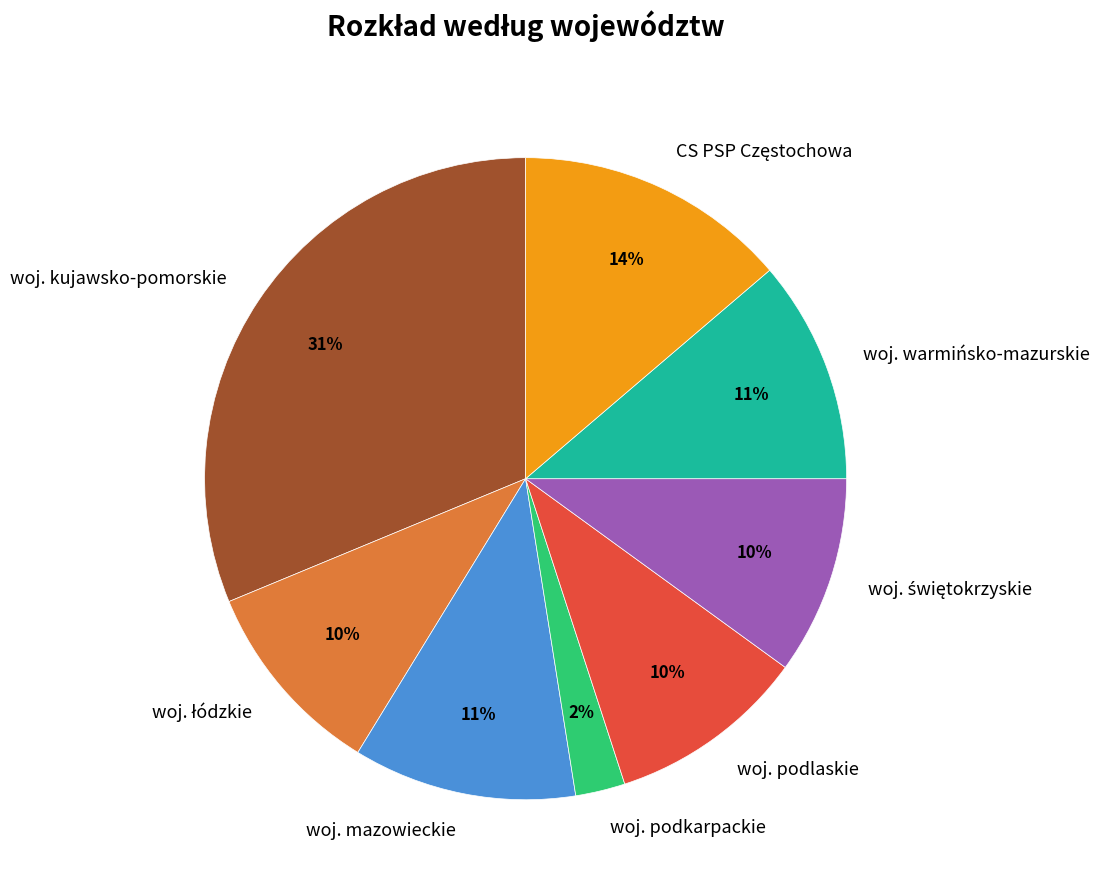

Do woj. kujawsko-pomorskie and woj. warmińsko-mazurskie together represent more than half of the pie?

No